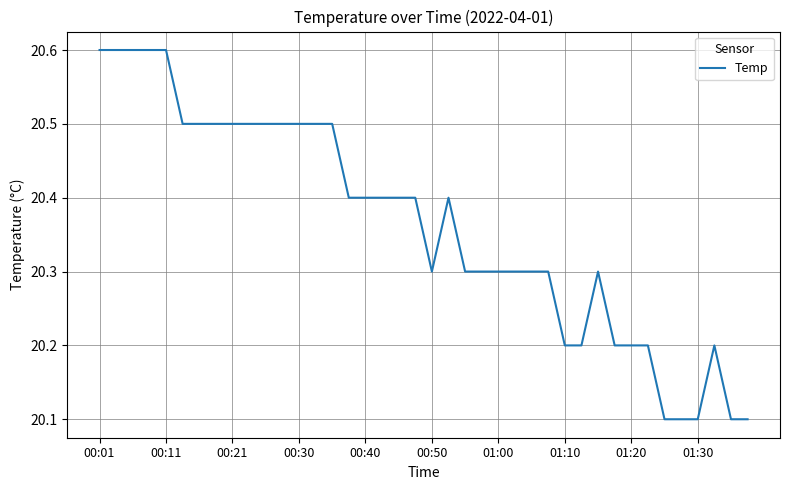

What is the minimum value shown in the chart?

20.1